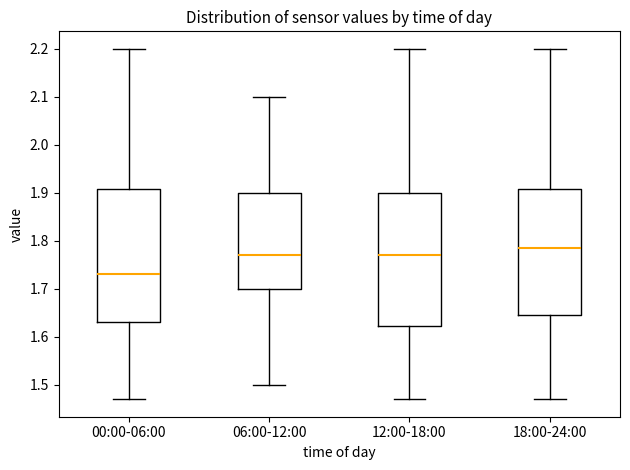

Reading left to right, read every box against the y-axis: the position of its median line, the range the box covers, and the ends of its whiskers. The values are not printed on the chart, so give them approximately, as read against the axis.

00:00-06:00: median 1.73, box 1.63 to 1.91, whiskers 1.47 to 2.20
06:00-12:00: median 1.77, box 1.70 to 1.90, whiskers 1.50 to 2.10
12:00-18:00: median 1.77, box 1.62 to 1.90, whiskers 1.47 to 2.20
18:00-24:00: median 1.79, box 1.65 to 1.91, whiskers 1.47 to 2.20